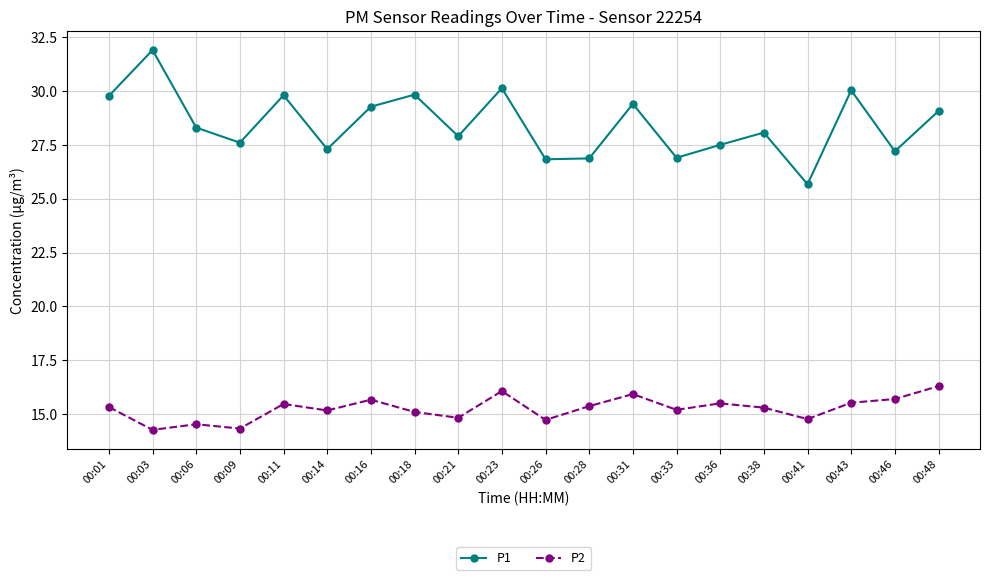

What is the maximum value shown in the chart?

31.9